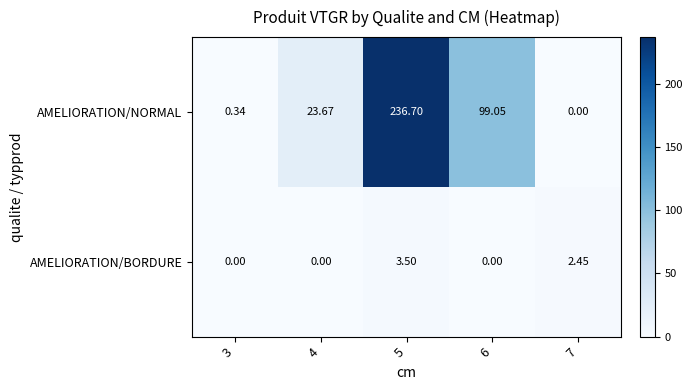

Between 3 and 5, which series saw the biggest shift?

AMELIORATION/NORMAL